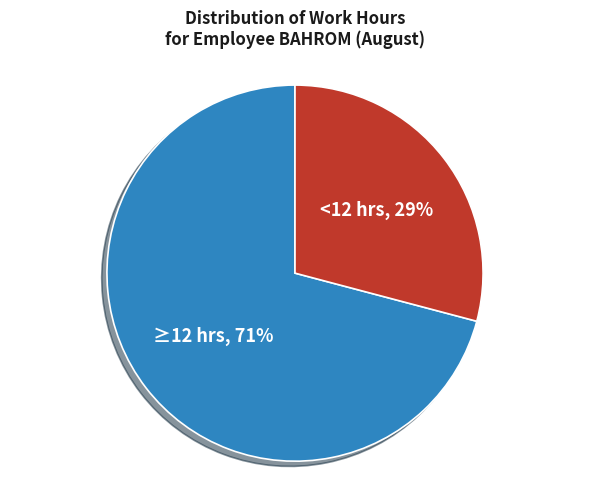

Do <12 hrs and ≥12 hrs together represent more than half of the pie?

Yes